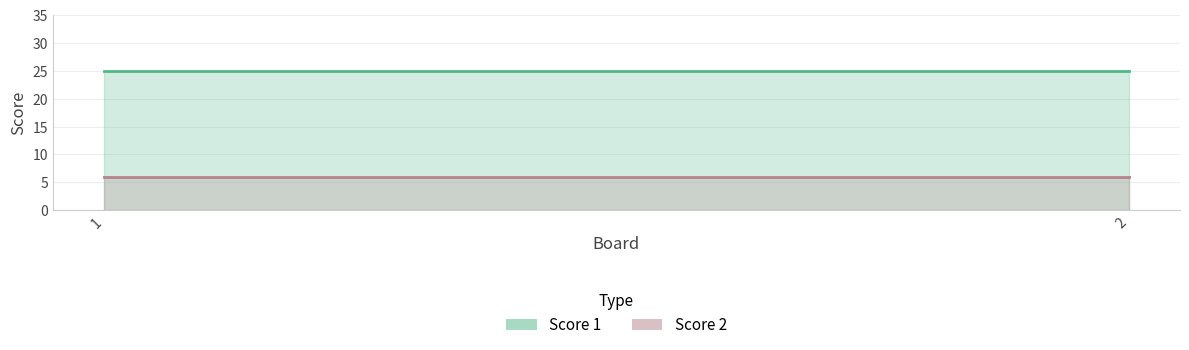

The Score 2 series shows 2 at 2. True or false?

False